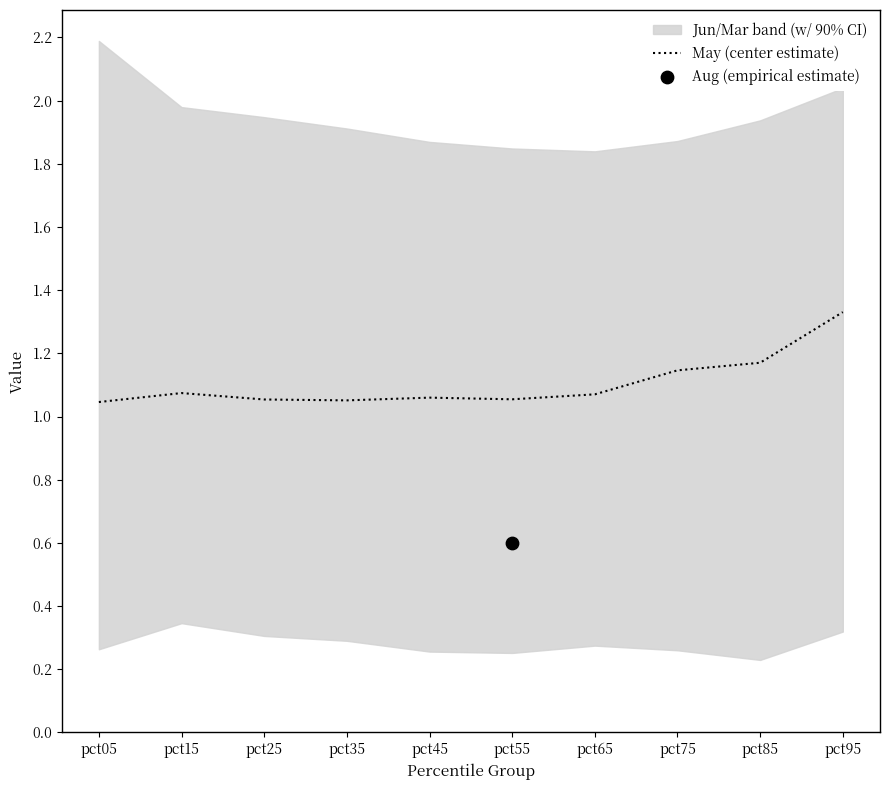

Approximately how many times larger is the value at pct75 compared to pct45?

1.1